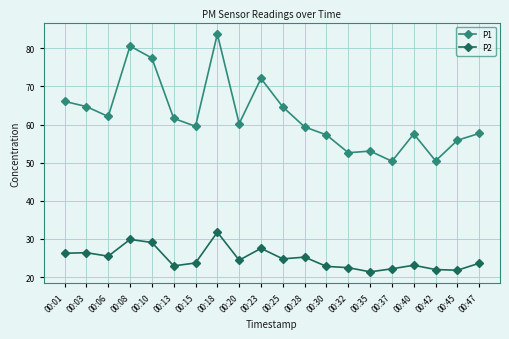

Rank the series at 00:42 from highest to lowest value.

P1, P2